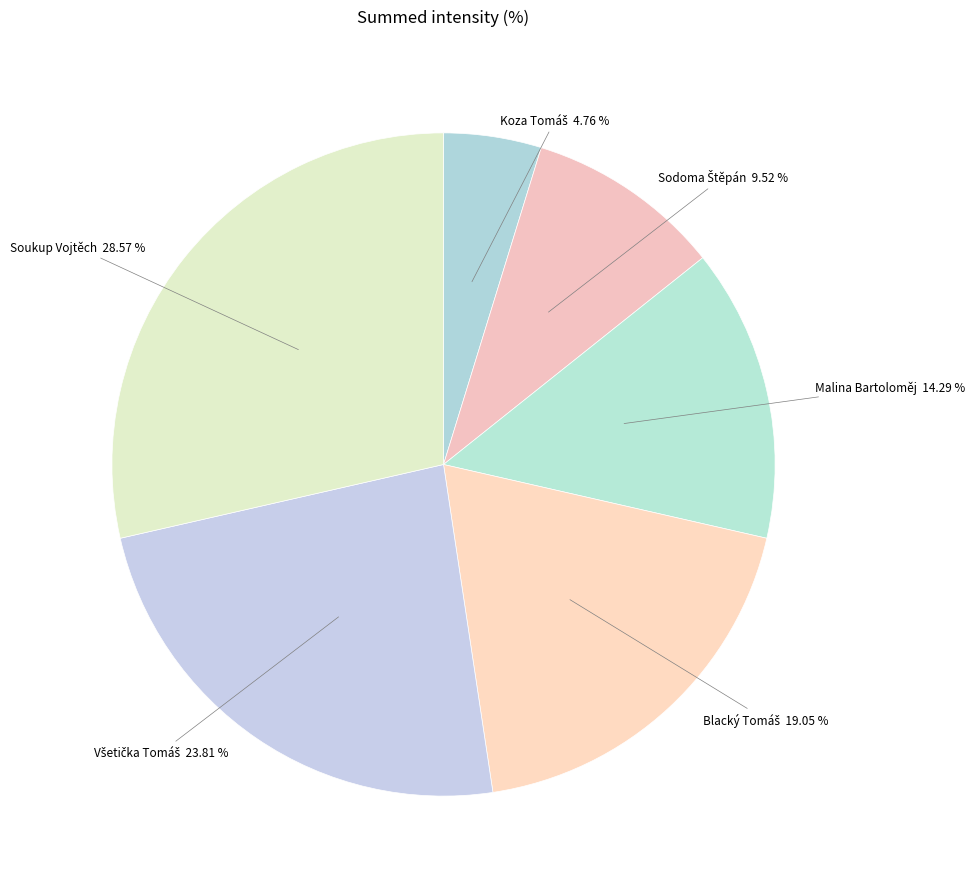

Does any single category account for the majority?

No